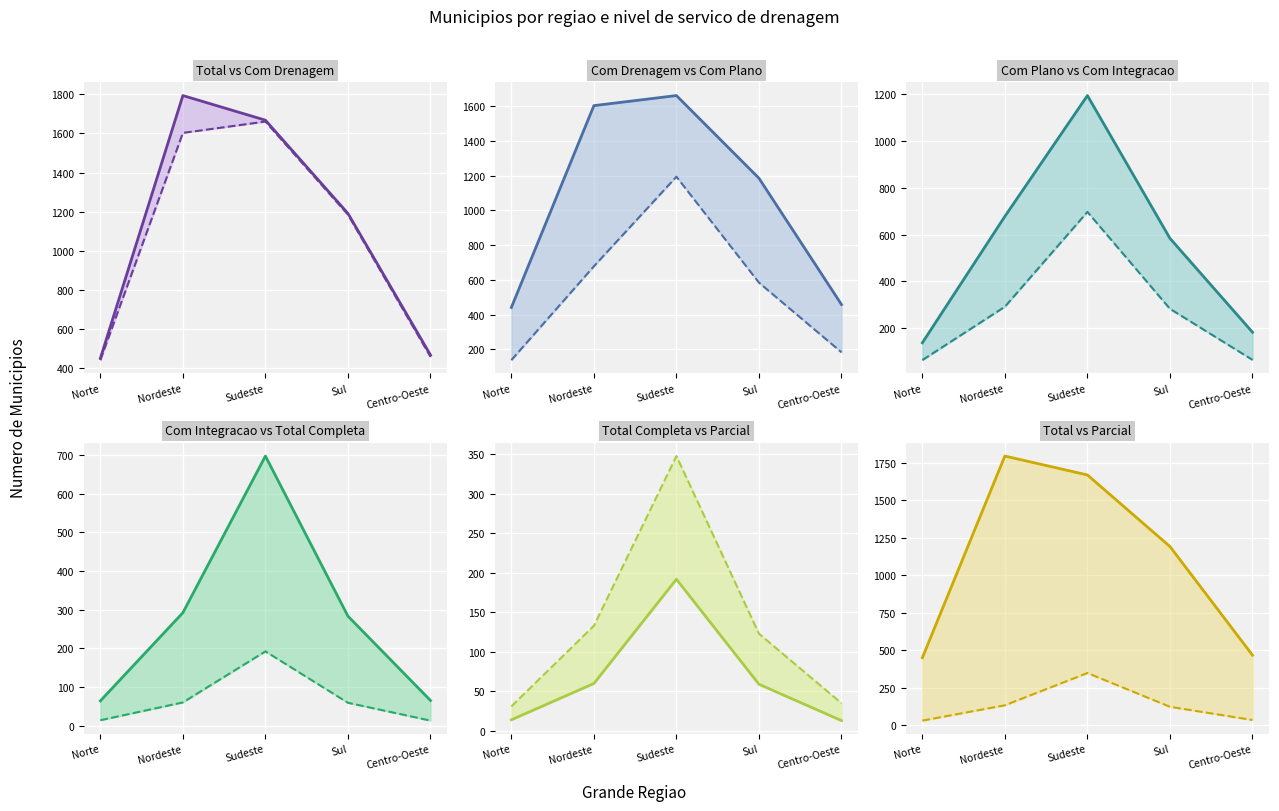

How many values in the Com servico de drenagem series exceed 1185?

2